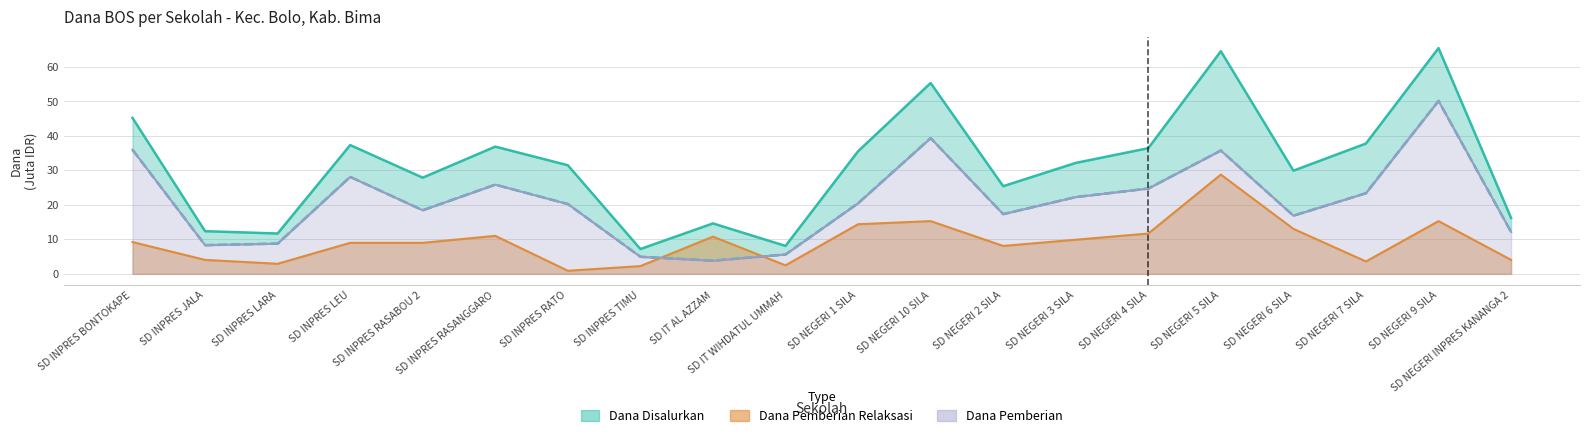

At which label does Dana Pemberian Relaksasi first exceed 9?

SD INPRES BONTOKAPE